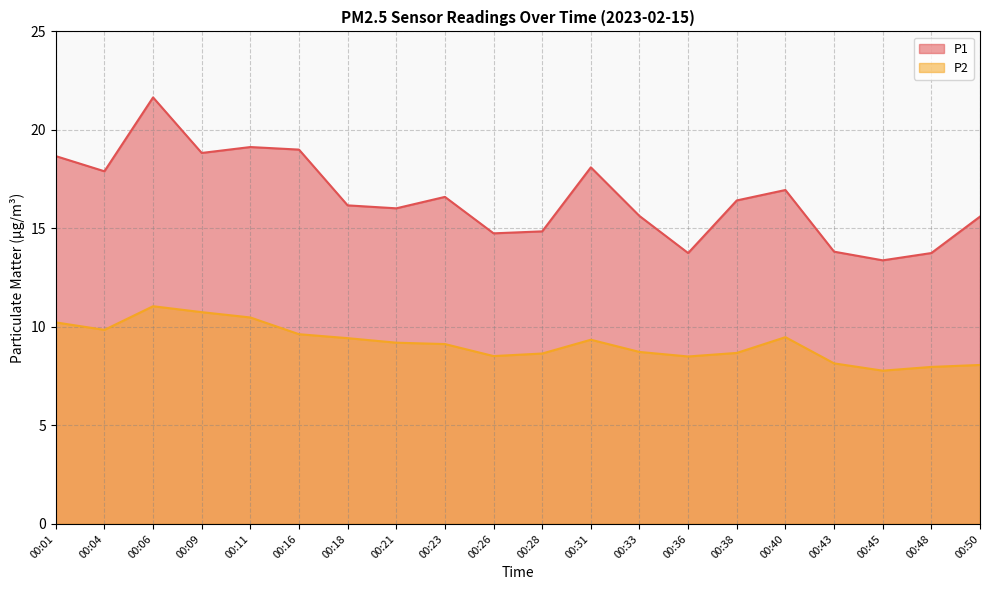

True or false: P1 and P2 cross at least once.

False